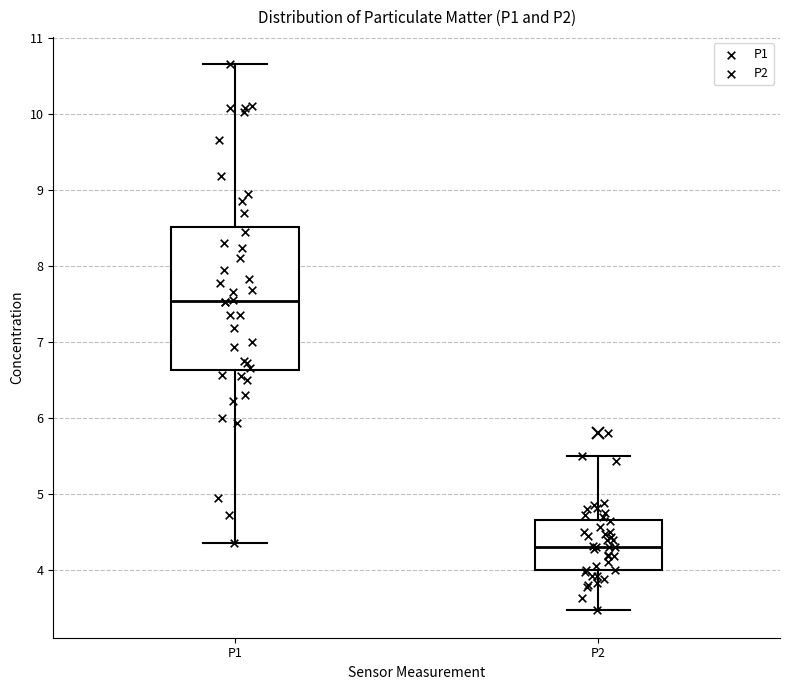

Comparing the boxes themselves (not the whiskers), which one is the tallest?

P1